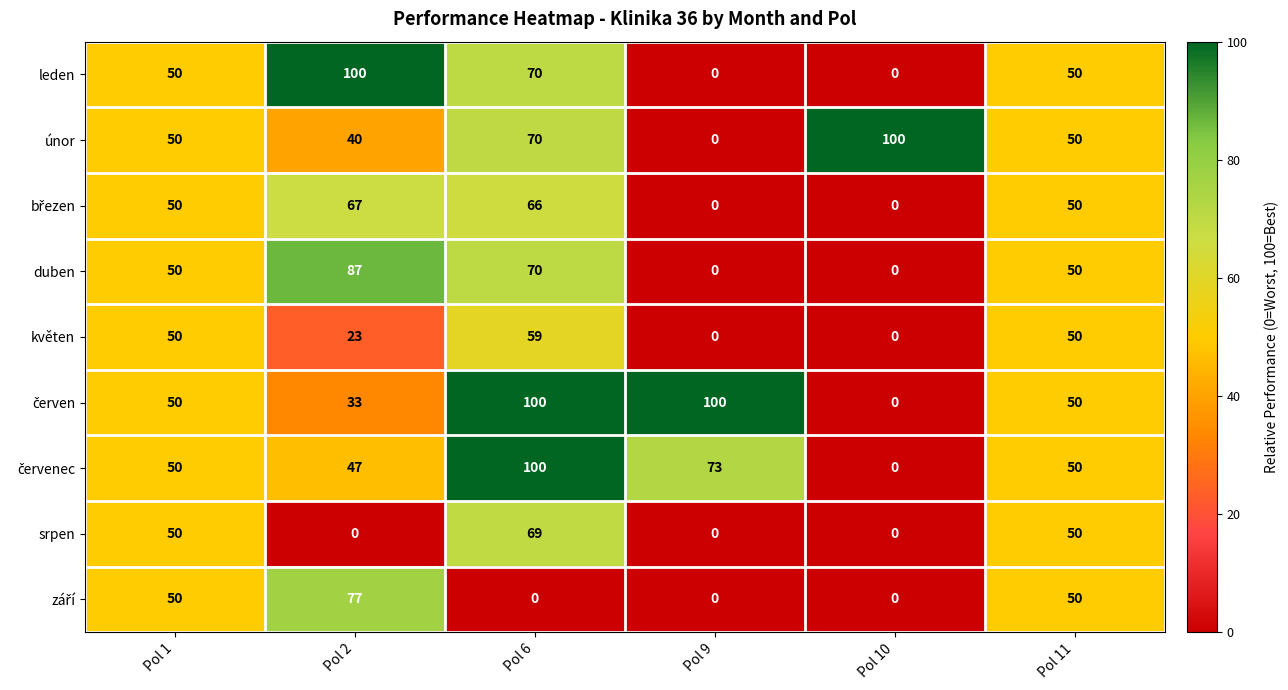

What is the maximum value shown in the chart?

100